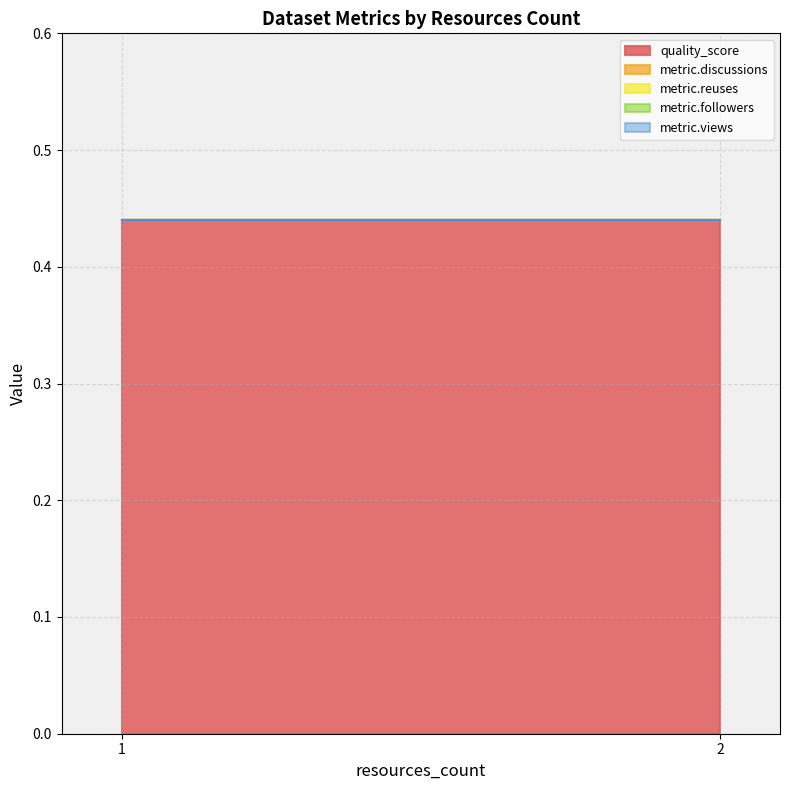

Which series has the largest total across all categories?

quality_score